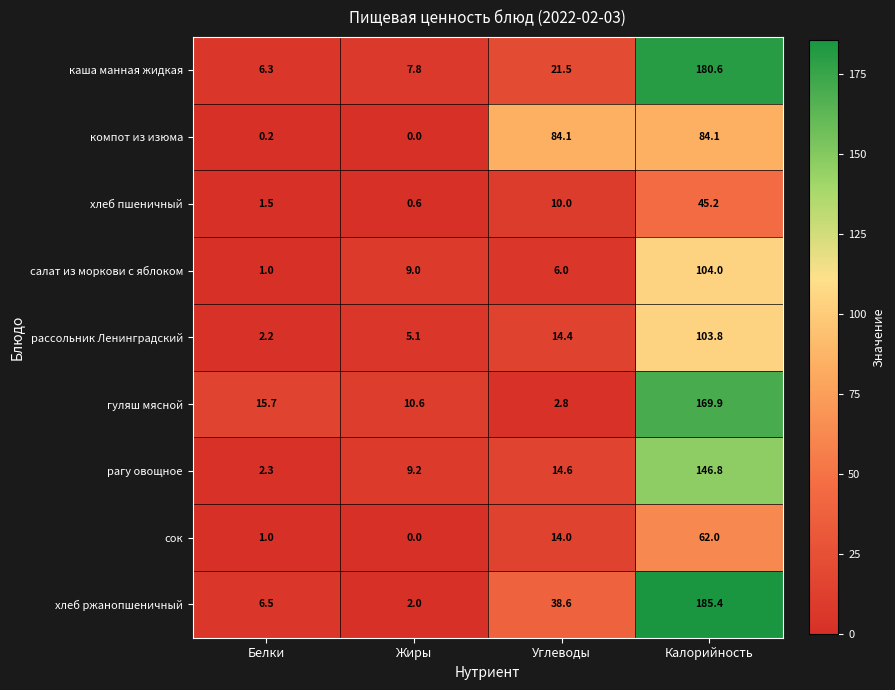

Which series has the largest range (max minus min)?

хлеб ржанопшеничный